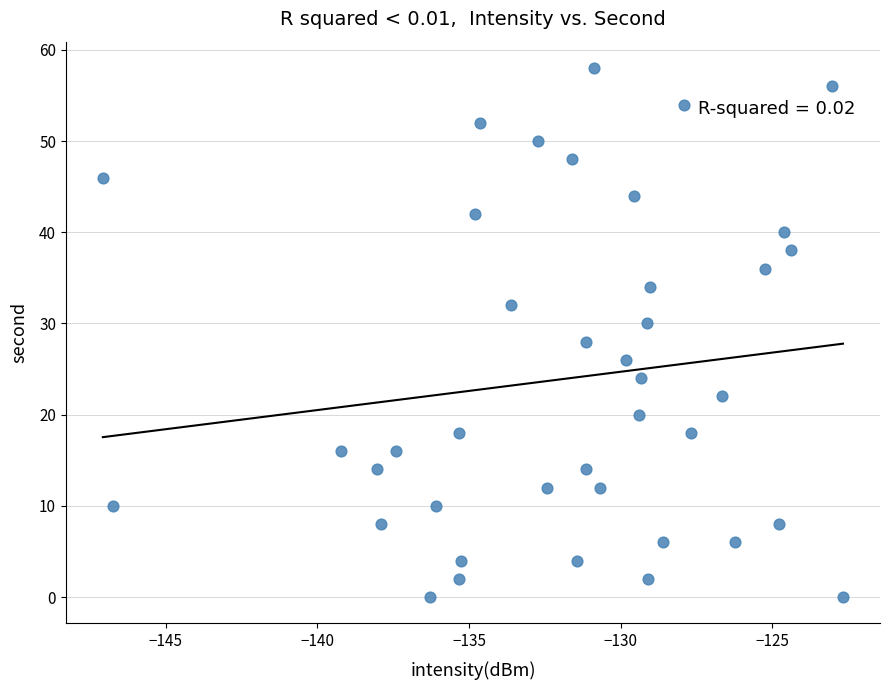

What is the range of Y values (max minus min)?

58